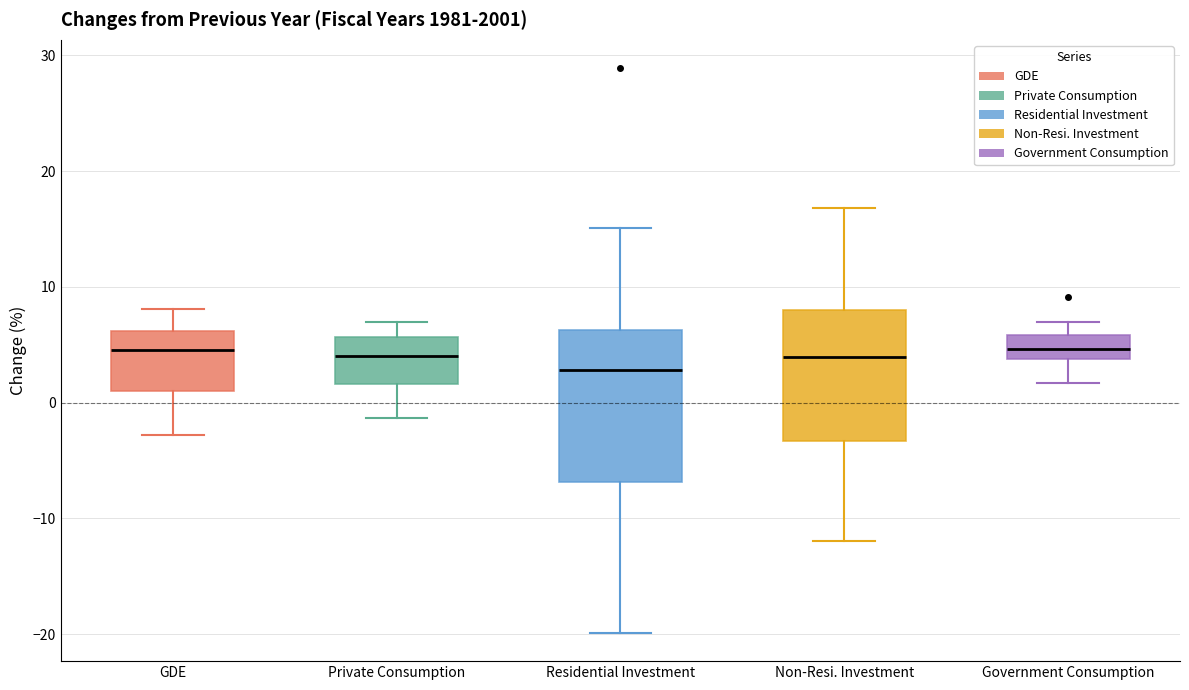

Which box is the tallest, from its lower edge to its upper edge?

Residential Investment